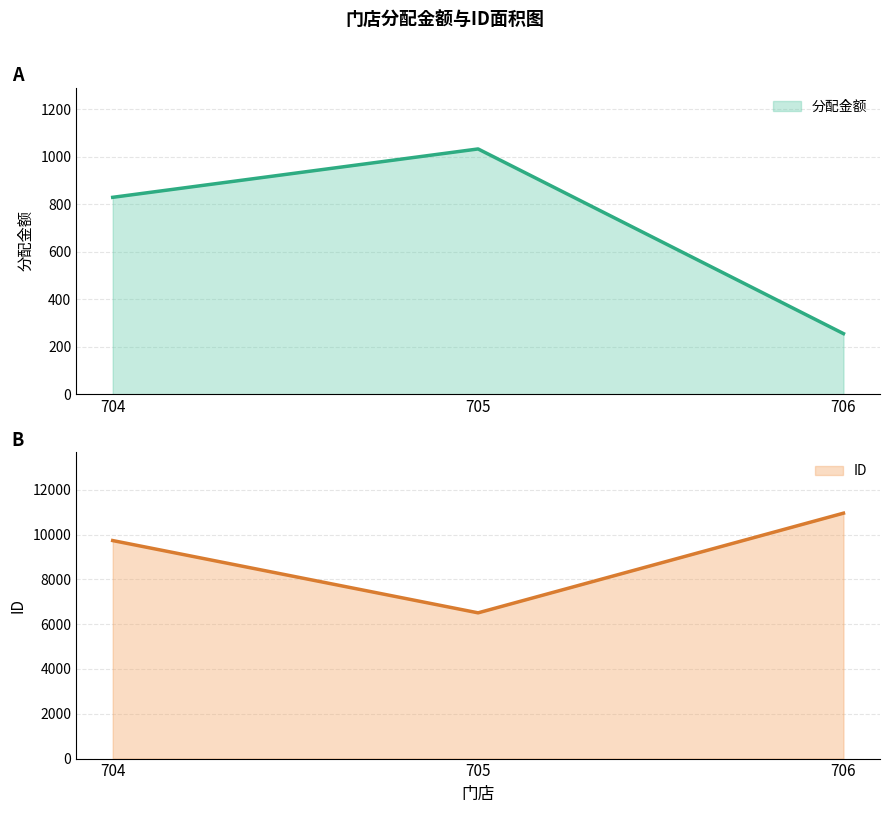

What are all the series names shown in the legend?

分配金额, ID